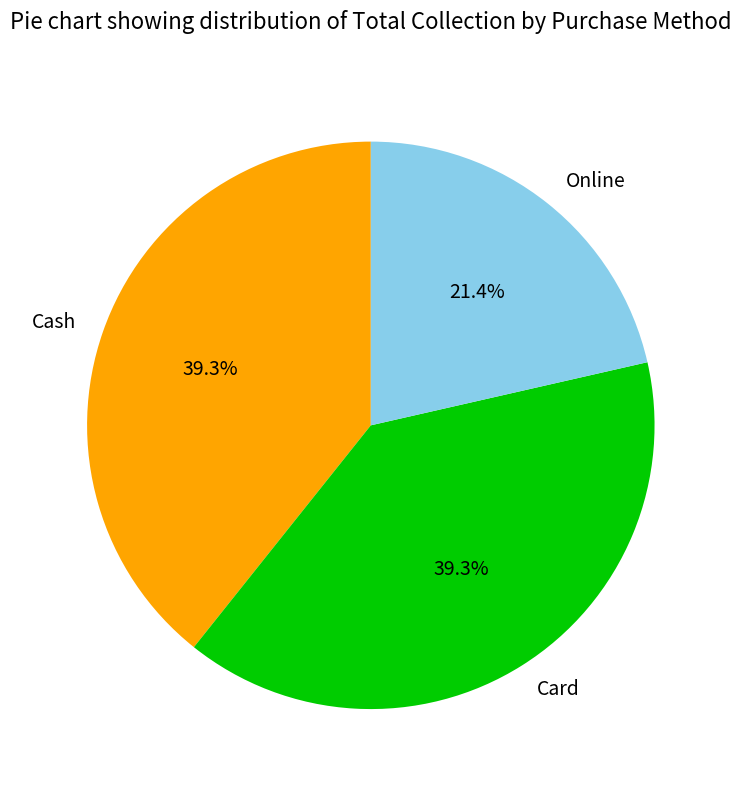

To the nearest percent, what is the average slice percentage?

33%